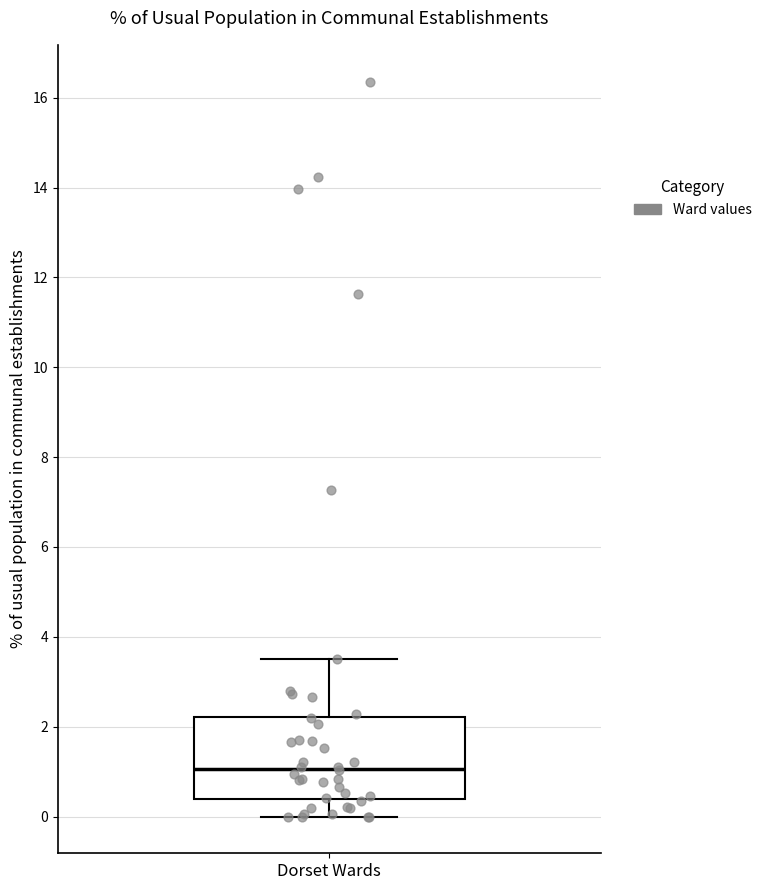

Transcribe this box plot: give where the median line is, the range the box spans, and where the two whiskers end, as read against the y-axis. The values are not printed on the chart, so give them approximately, as read against the axis.

median 1.0, box 0.4 to 2.2, whiskers 0.0 to 3.6